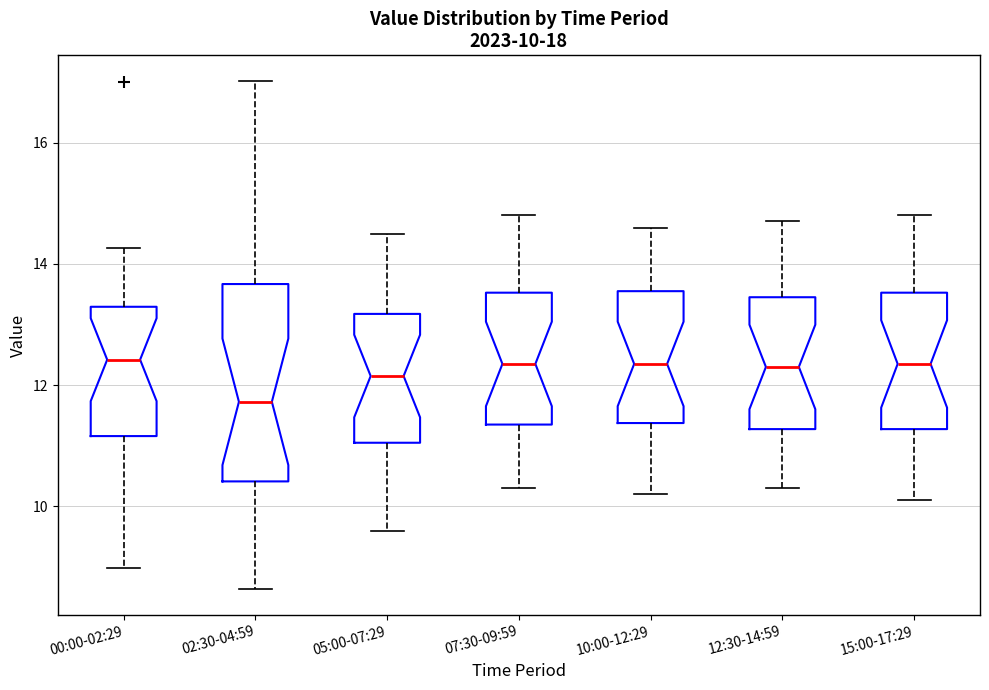

Which box has the lowest median line?

02:30-04:59